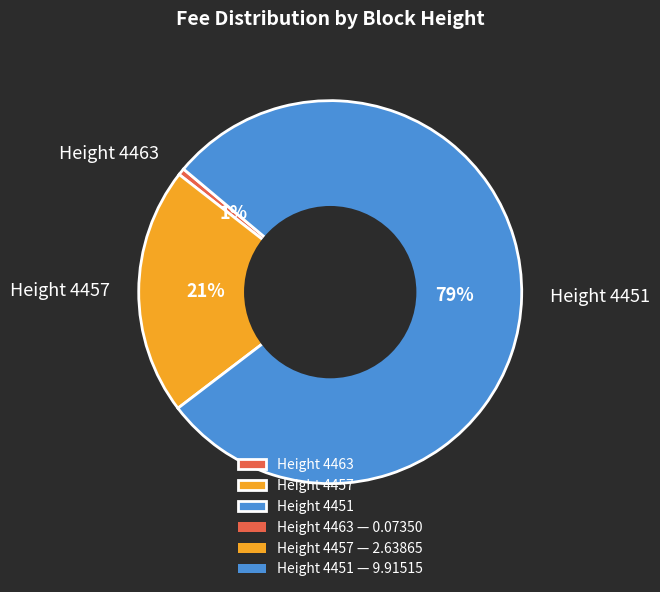

To the nearest percent, what is the combined percentage of Height 4463 and Height 4451?

79%